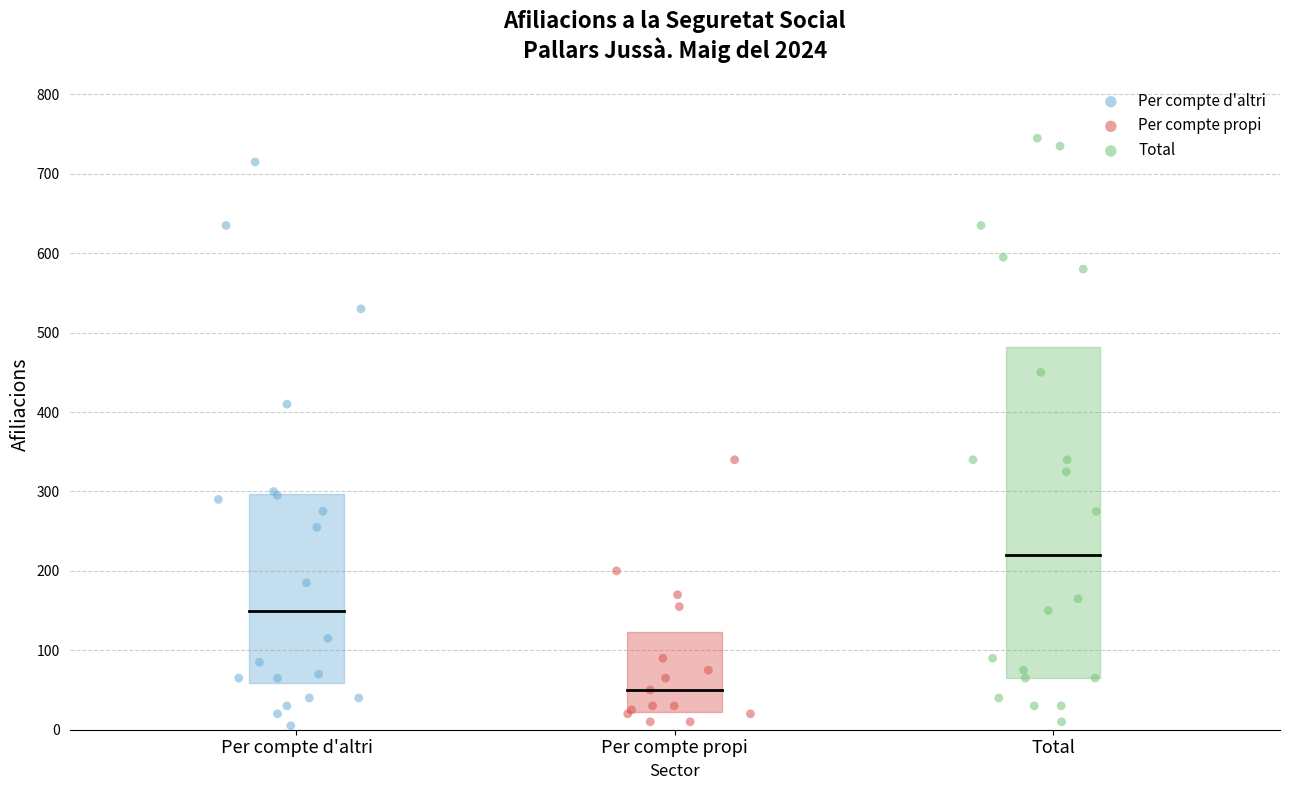

Which series has the widest spread of Y values?

Total